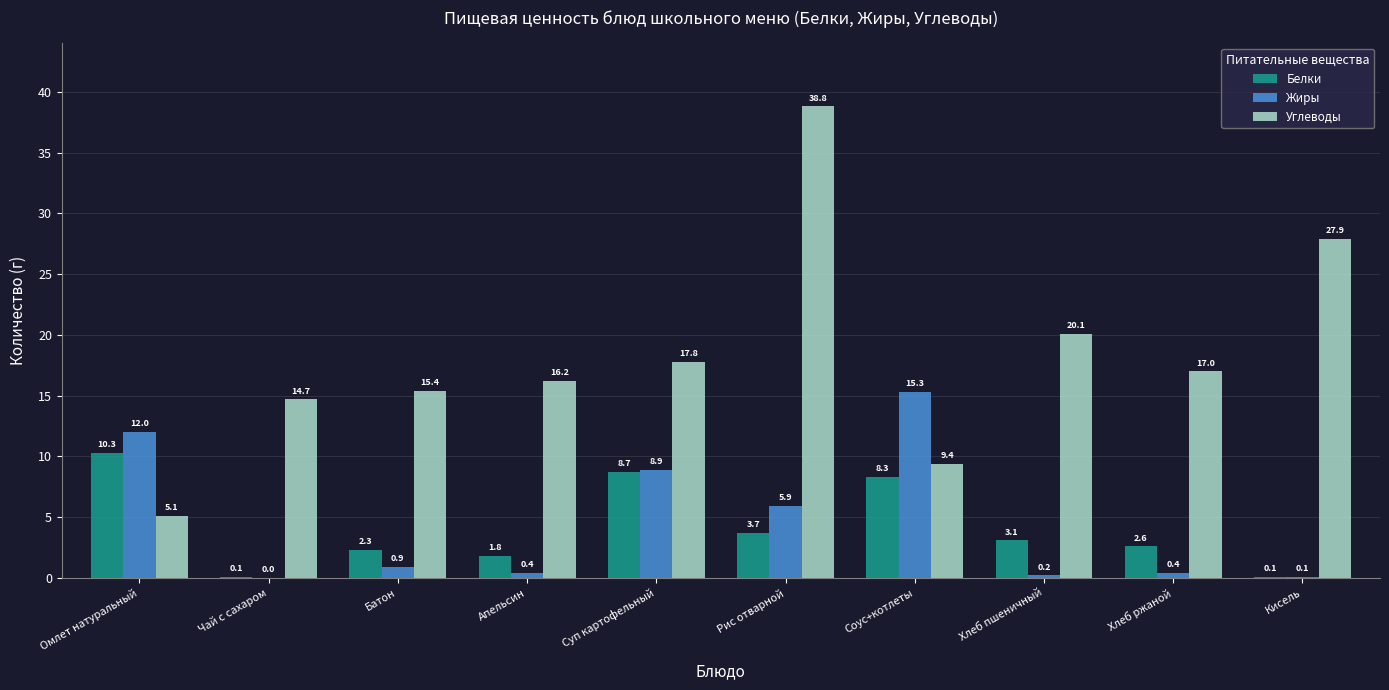

Reading left to right, what are all the values shown in this chart?

Белки: 10.3	0.1	2.3	1.8	8.7	3.7	8.3	3.1	2.6	0.1
Жиры: 12.0	0.0	0.9	0.4	8.9	5.9	15.3	0.2	0.4	0.1
Углеводы: 5.1	14.7	15.4	16.2	17.8	38.8	9.4	20.1	17.0	27.9